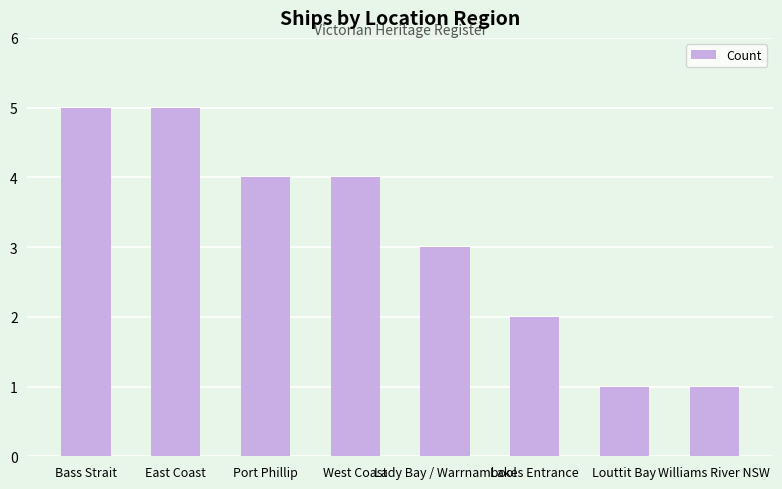

How many data points are less than 4?

4